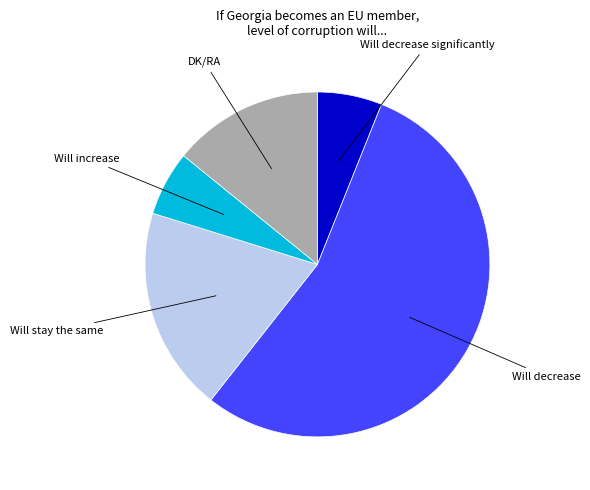

Is the sum of Will decrease significantly and Will decrease greater than half?

Yes